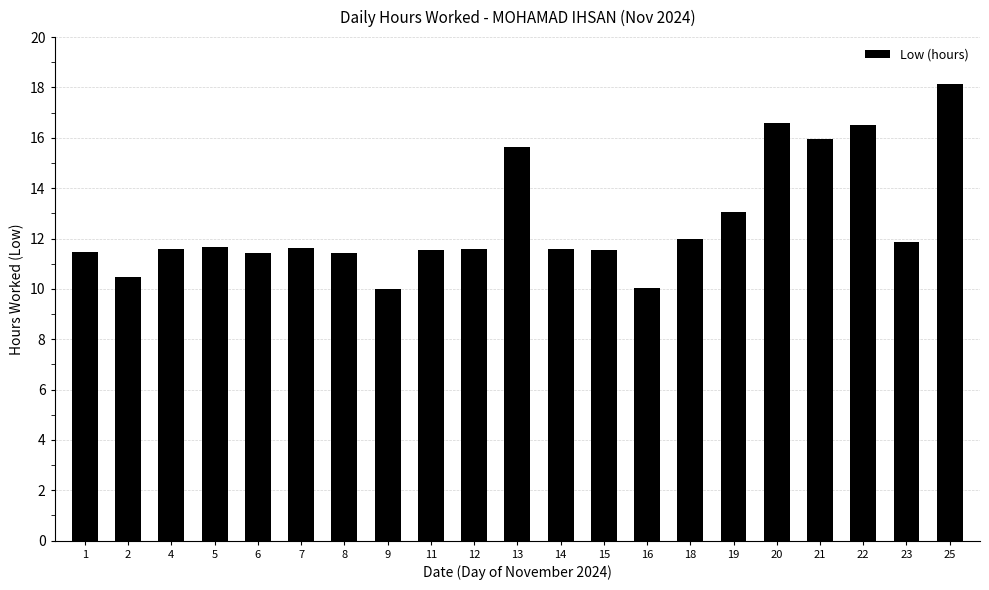

The chart shows a value of 15.3 at 14. True or false?

False